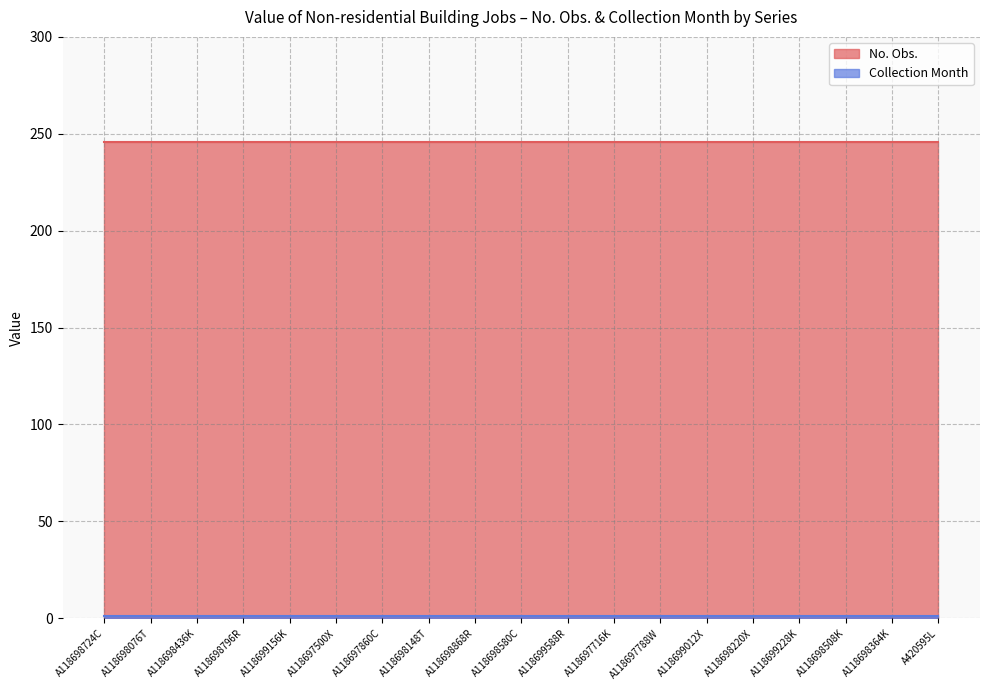

Which series changed the most between A118699228K and A118698364K?

No. Obs.